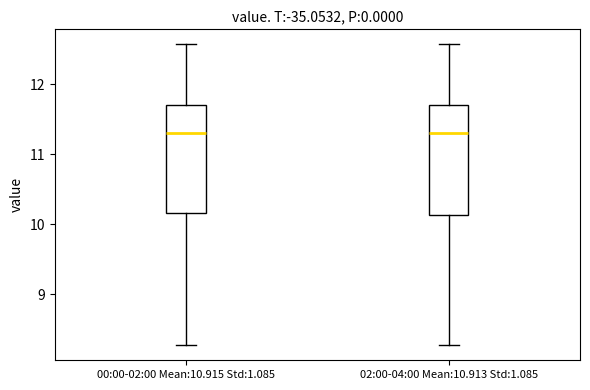

Reading left to right, transcribe this box plot: for each box, give where its median line is, the range the box spans, and where its two whiskers end, as read against the y-axis. The values are not printed on the chart, so give them approximately, as read against the axis.

00:00-02:00 Mean:10.915 Std:1.085: median 11.3, box 10.2 to 11.7, whiskers 8.3 to 12.6
02:00-04:00 Mean:10.913 Std:1.085: median 11.3, box 10.1 to 11.7, whiskers 8.3 to 12.6